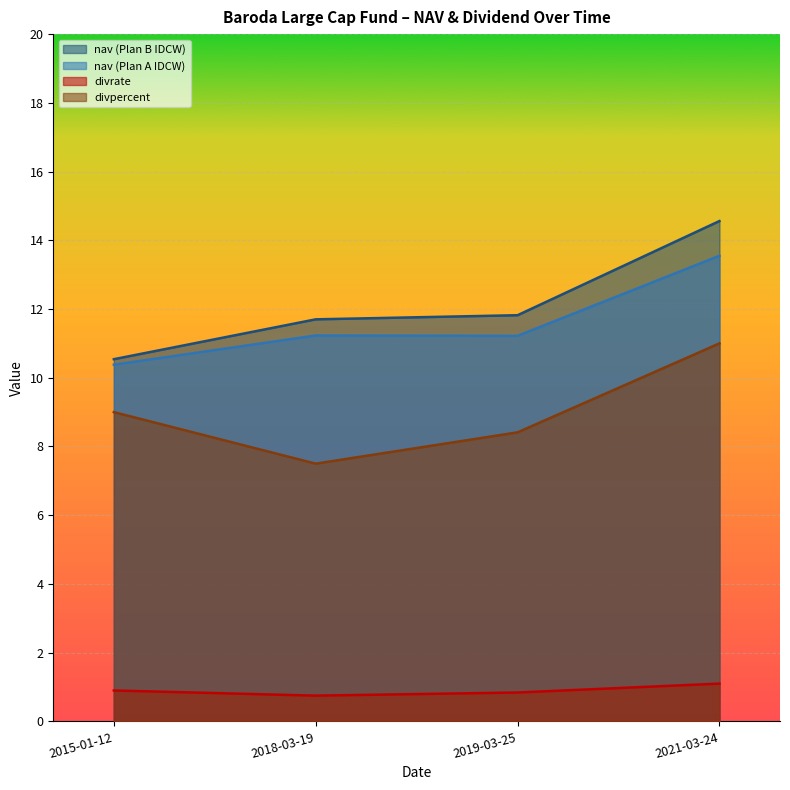

How many lines are shown in the chart?

4